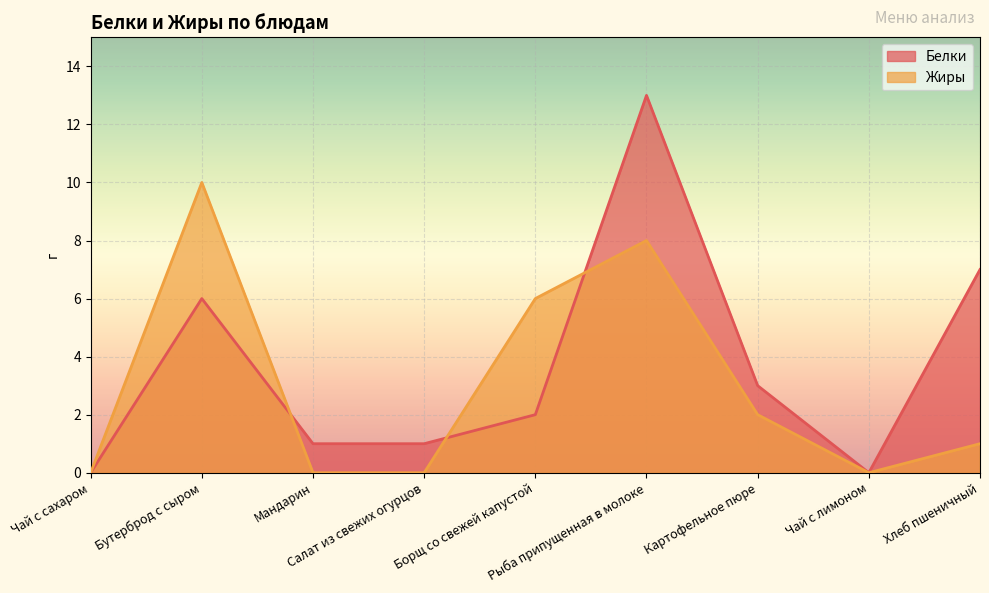

At how many categories does at least one series exceed 3?

4